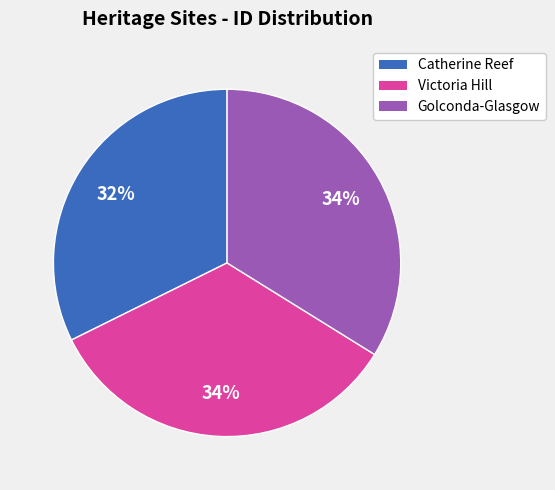

Does any single category account for the majority?

No